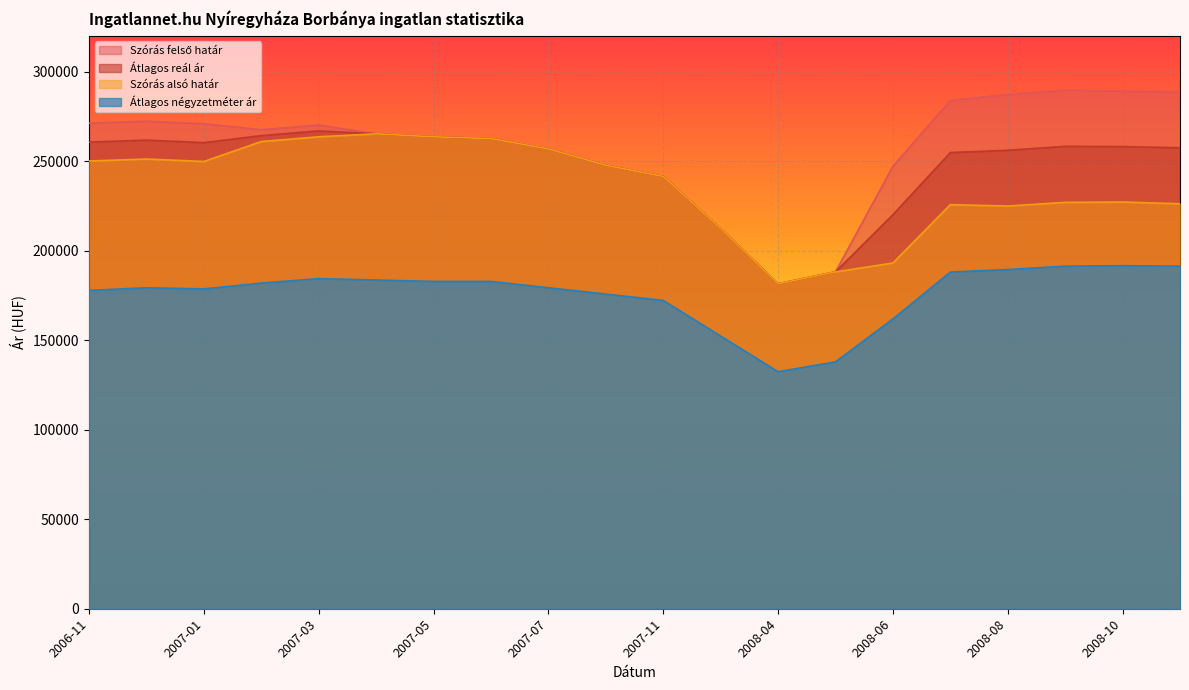

Reading right to left, what are all the values shown in this chart?

Szórás felső határ: 2008-11=288820	2008-10=289094	2008-09=289617	2008-08=287213	2008-07=283904	2008-06=247092	2008-05=188148	2008-04=181506	2007-12=212415	2007-11=241471	2007-10=247687	2007-07=256843	2007-06=262592	2007-05=263618	2007-04=265257	2007-03=270202	2007-02=267552	2007-01=270918	2006-12=272301	2006-11=271188
Átlagos reál ár: 2008-11=257510	2008-10=258133	2008-09=258300	2008-08=256073	2008-07=254807	2008-06=220100	2008-05=188148	2008-04=181506	2007-12=212415	2007-11=241471	2007-10=247687	2007-07=256843	2007-06=262592	2007-05=263618	2007-04=265257	2007-03=266904	2007-02=264254	2007-01=260365	2006-12=261748	2006-11=260635
Szórás alsó határ: 2008-11=226200	2008-10=227172	2008-09=226983	2008-08=224933	2008-07=225710	2008-06=193108	2008-05=188148	2008-04=181506	2007-12=212415	2007-11=241471	2007-10=247687	2007-07=256843	2007-06=262592	2007-05=263618	2007-04=265257	2007-03=263606	2007-02=260956	2007-01=249812	2006-12=251195	2006-11=250082
Átlagos négyzetméter ár: 2008-11=191343	2008-10=191631	2008-09=191346	2008-08=189465	2008-07=188068	2008-06=161854	2008-05=137890	2008-04=132407	2007-12=152315	2007-11=172222	2007-10=175760	2007-07=179297	2007-06=182835	2007-05=182835	2007-04=183612	2007-03=184390	2007-02=181902	2007-01=178637	2006-12=179290	2006-11=177821